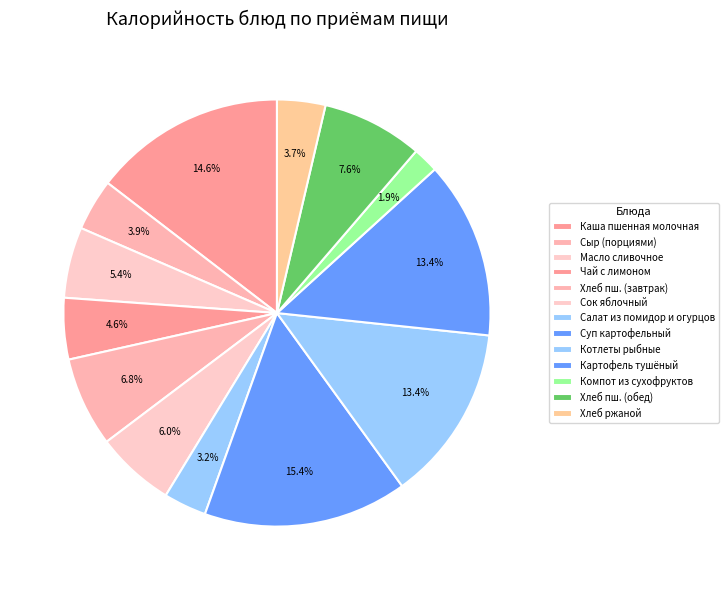

How many slices are in this pie chart?

13